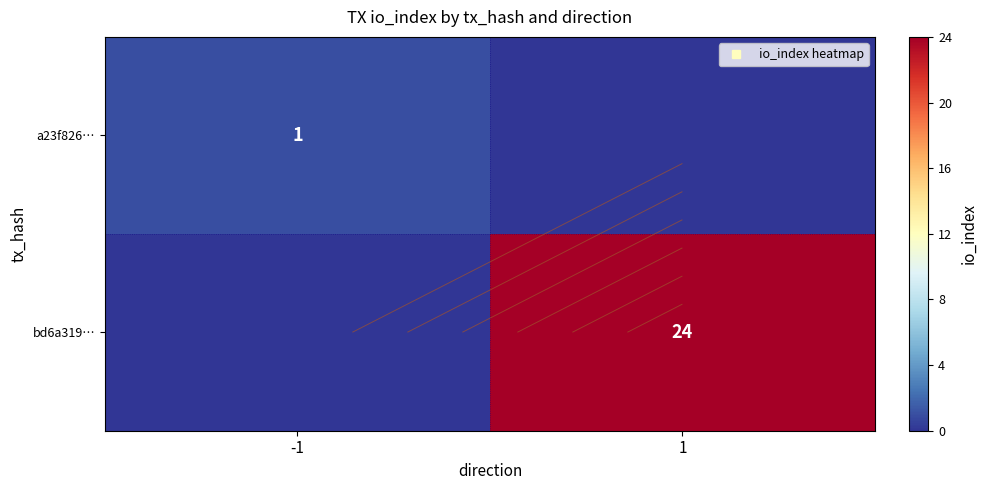

The value of bd6a319… at -1 is 13. True or false?

False